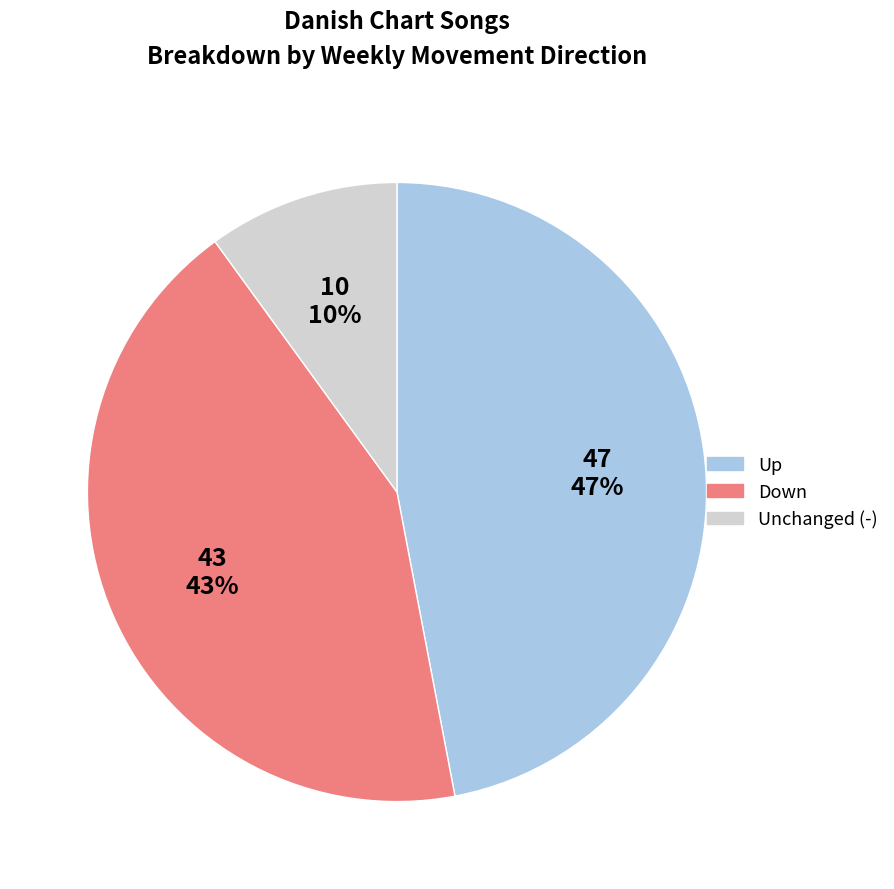

To the nearest percent, what is the difference between the largest and smallest slice percentages?

37%